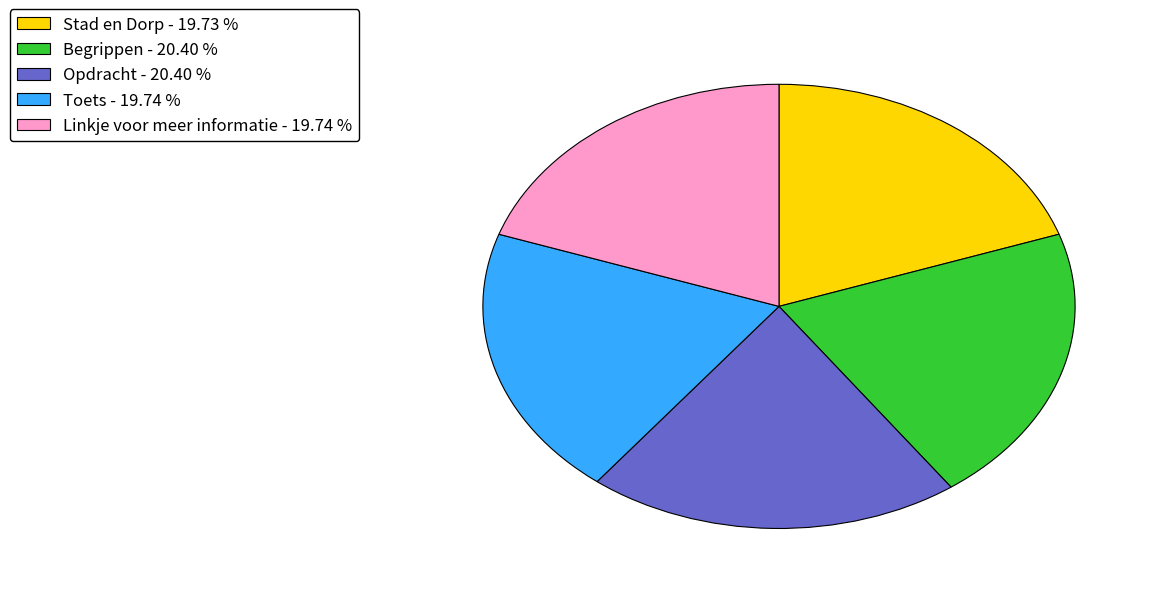

Is the sum of Begrippen - 20.40 % and Linkje voor meer informatie - 19.74 % greater than half?

No